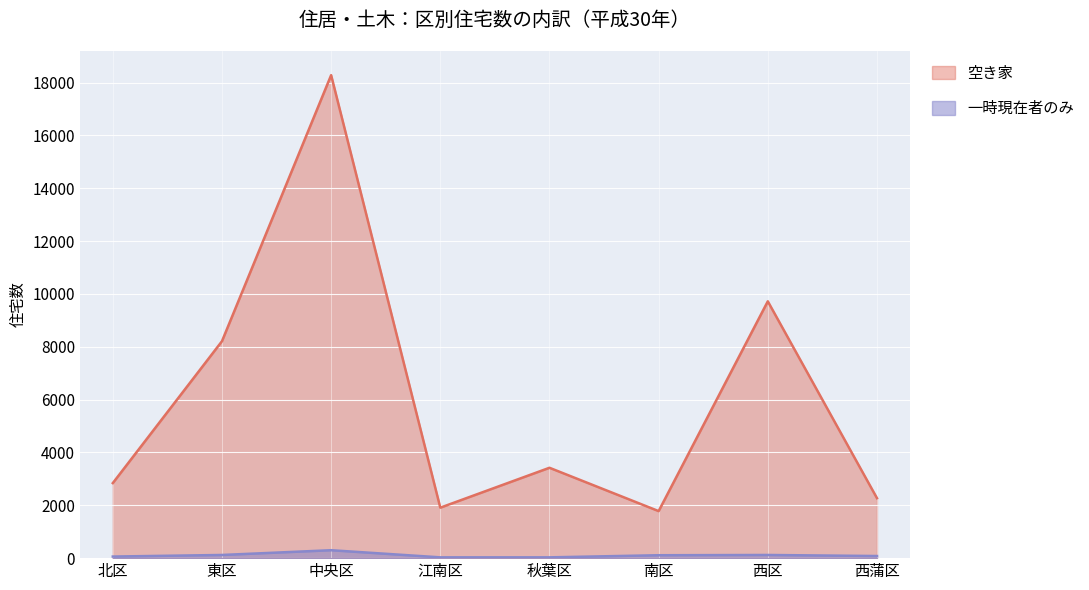

True or false: 一時現在者のみ and 空き家 cross at least once.

False